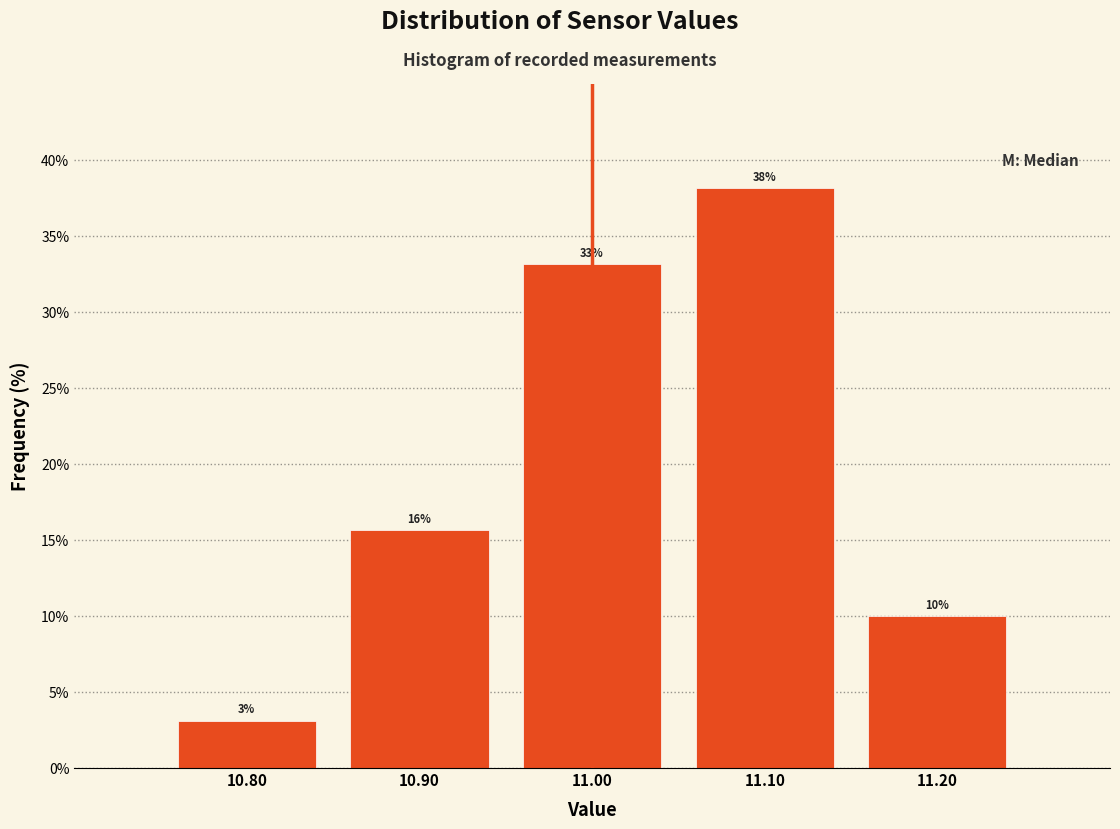

Over which range of the x-axis is the bar tallest?

11.05 to 11.15